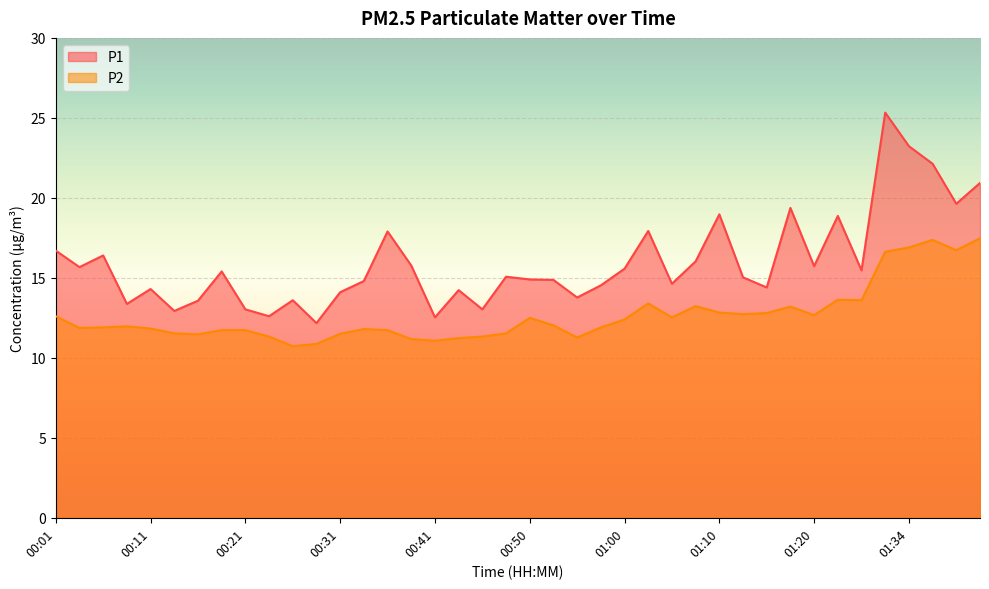

Which series changed the most between 00:23 and 01:26?

P1